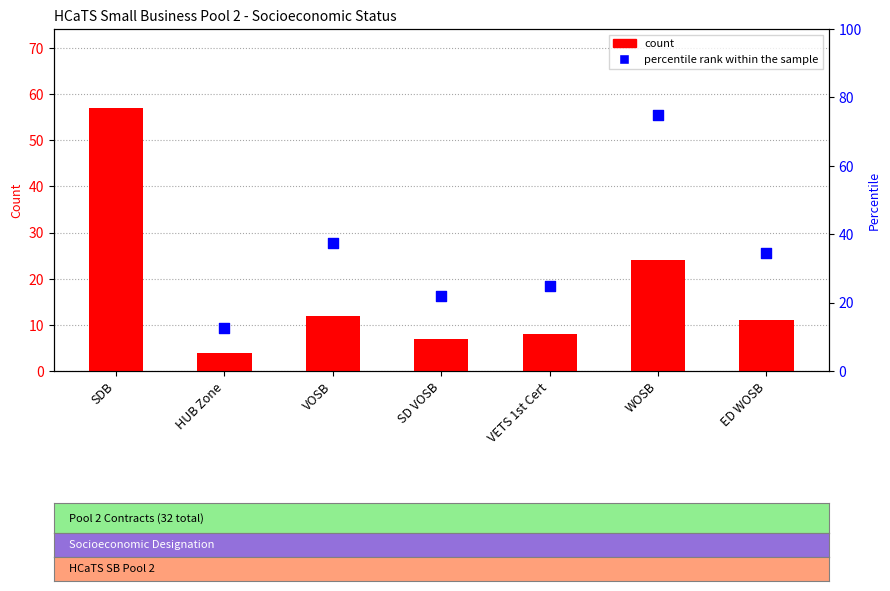

Which series has the largest total across all categories?

percentile rank within the sample